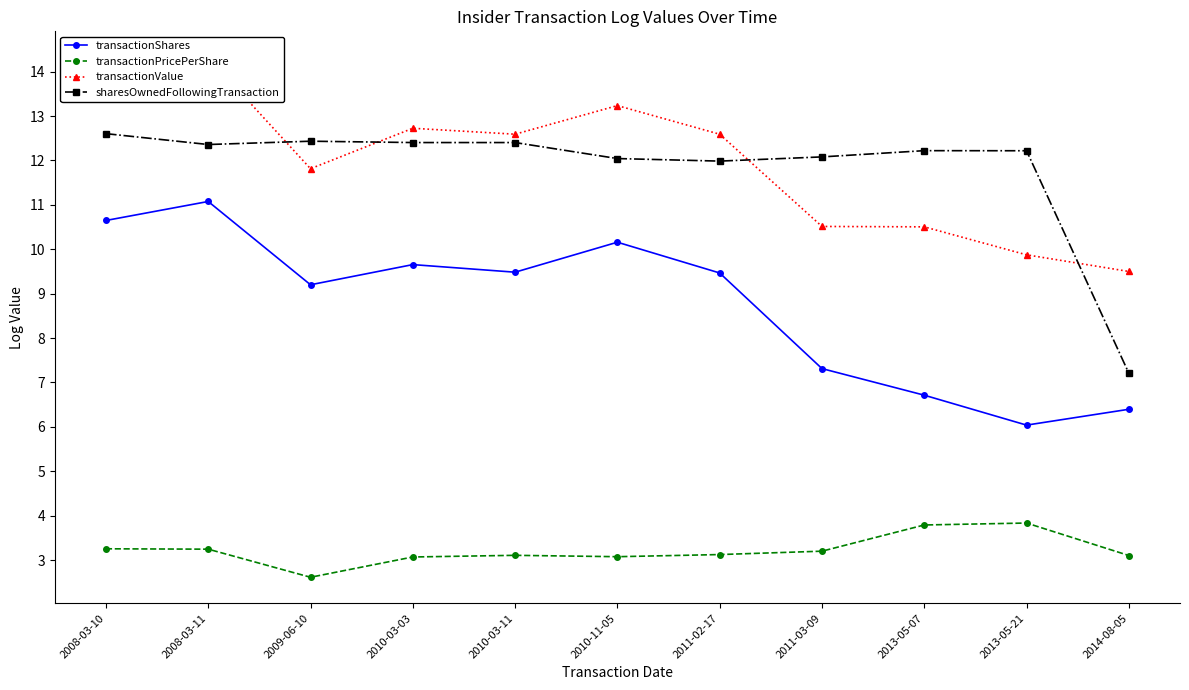

Reading right to left, extract all data points from this chart.

transactionShares: 2014-08-05=6.4	2013-05-21=6.0	2013-05-07=6.7	2011-03-09=7.3	2011-02-17=9.5	2010-11-05=10.2	2010-03-11=9.5	2010-03-03=9.7	2009-06-10=9.2	2008-03-11=11.1	2008-03-10=10.6
transactionPricePerShare: 2014-08-05=3.1	2013-05-21=3.8	2013-05-07=3.8	2011-03-09=3.2	2011-02-17=3.1	2010-11-05=3.1	2010-03-11=3.1	2010-03-03=3.1	2009-06-10=2.6	2008-03-11=3.2	2008-03-10=3.3
transactionValue: 2014-08-05=9.5	2013-05-21=9.9	2013-05-07=10.5	2011-03-09=10.5	2011-02-17=12.6	2010-11-05=13.2	2010-03-11=12.6	2010-03-03=12.7	2009-06-10=11.8	2008-03-11=14.3	2008-03-10=13.9
sharesOwnedFollowingTransaction: 2014-08-05=7.2	2013-05-21=12.2	2013-05-07=12.2	2011-03-09=12.1	2011-02-17=12.0	2010-11-05=12.0	2010-03-11=12.4	2010-03-03=12.4	2009-06-10=12.4	2008-03-11=12.4	2008-03-10=12.6